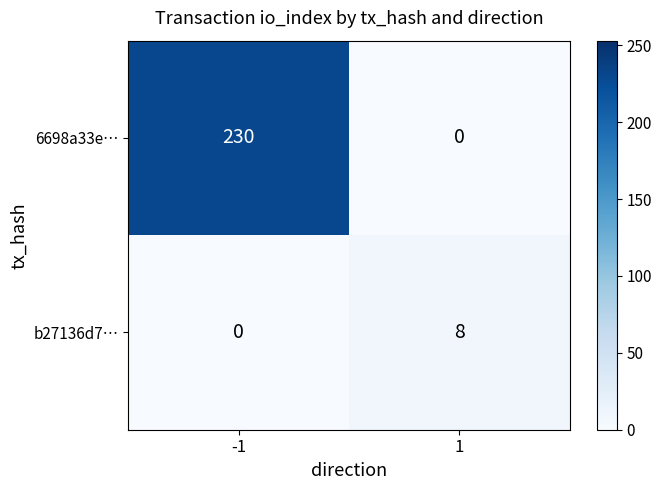

Which series changed the most between -1 and 1?

6698a33e…